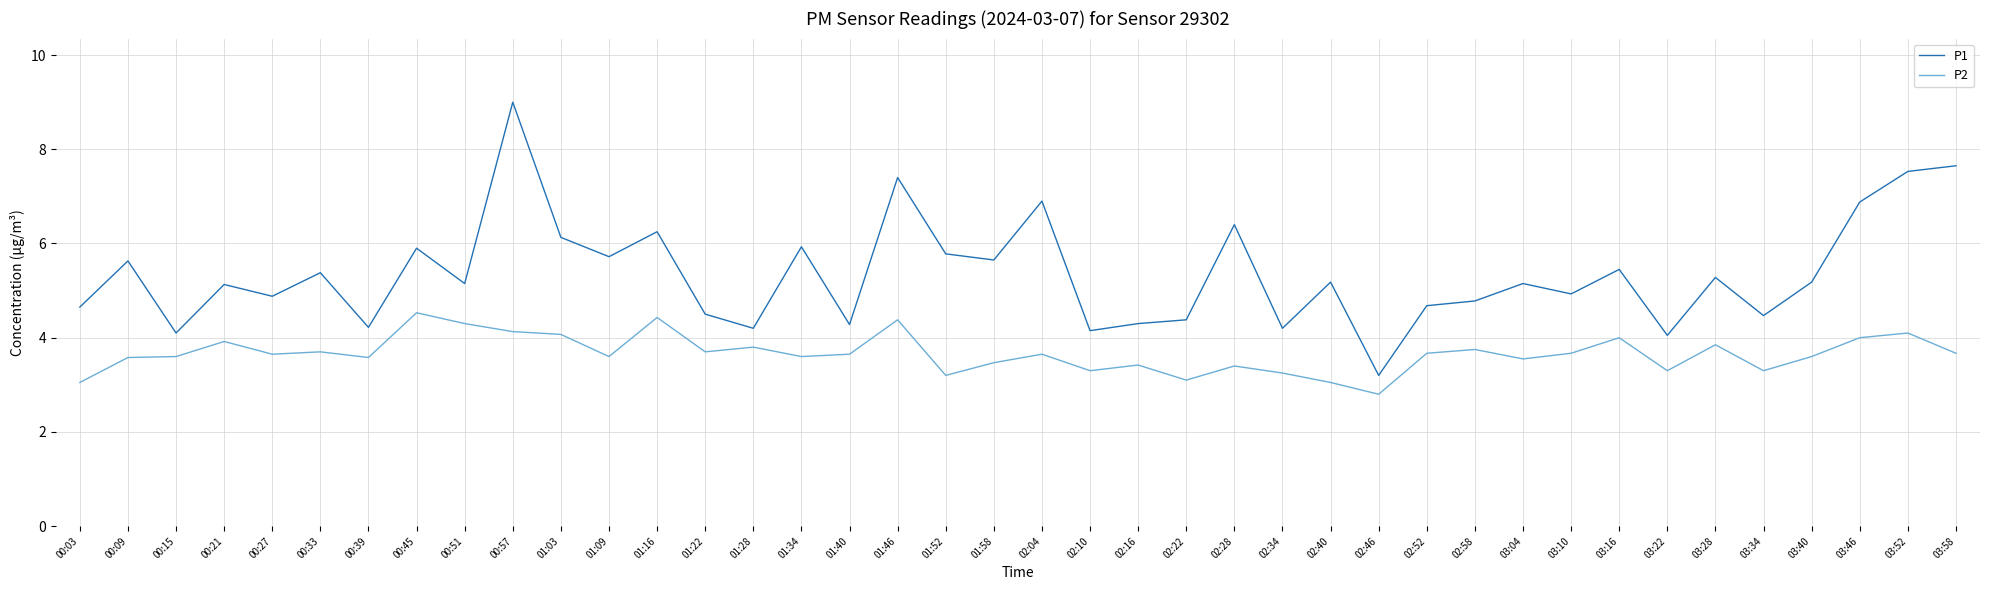

What is the difference between the P2 values at 02:52 and 01:03?

0.4